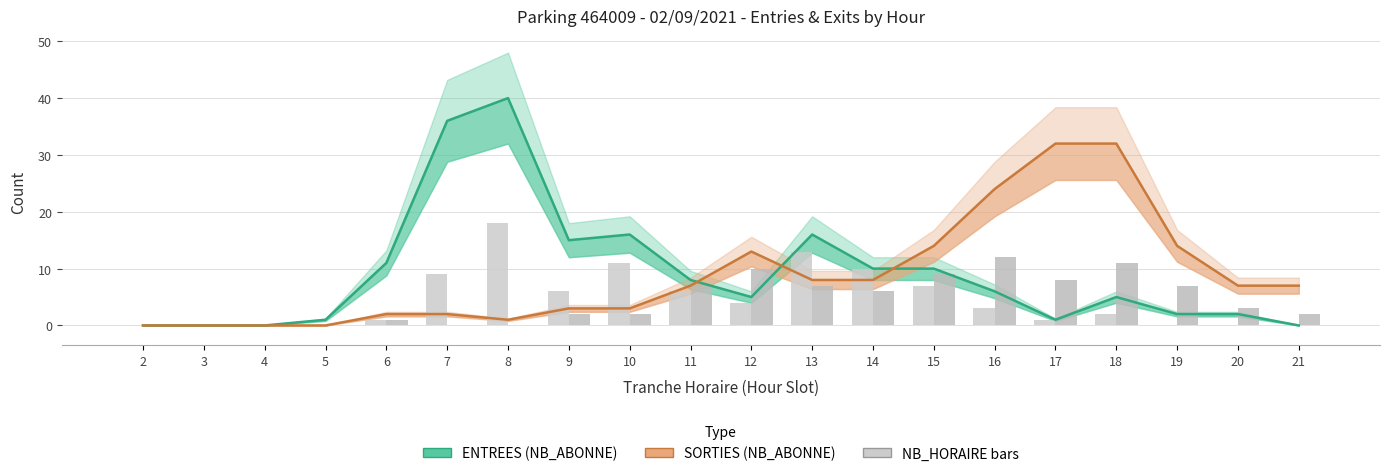

What is the value of the ENTREES NB_ABONNE (total) bar at the 6th from the left?

36